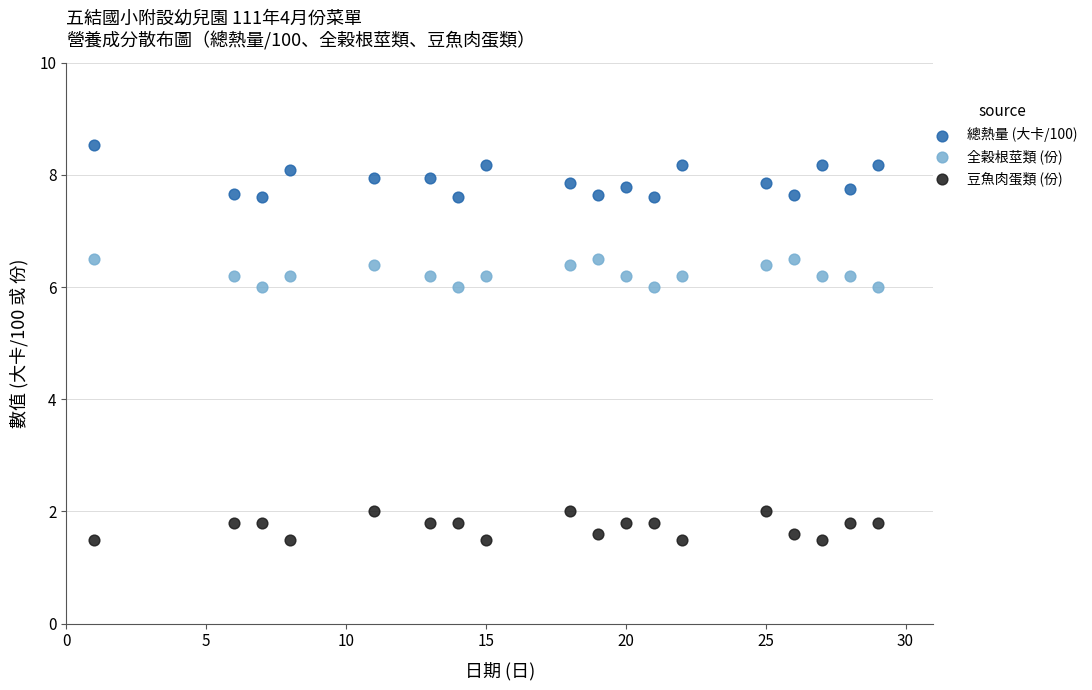

Across all data points, what is the range of X values (max minus min)?

28.0